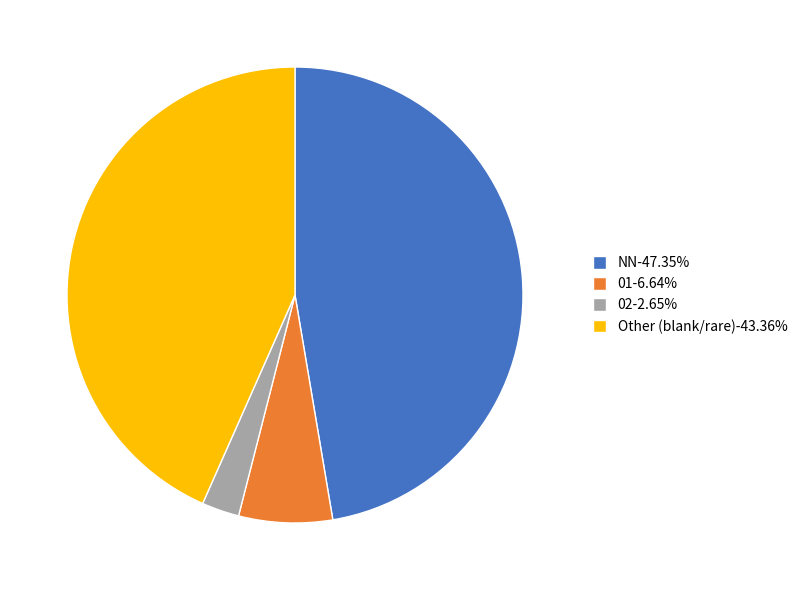

Approximately how many times larger is the value at NN-47.35% compared to Other (blank/rare)-43.36%?

1.1